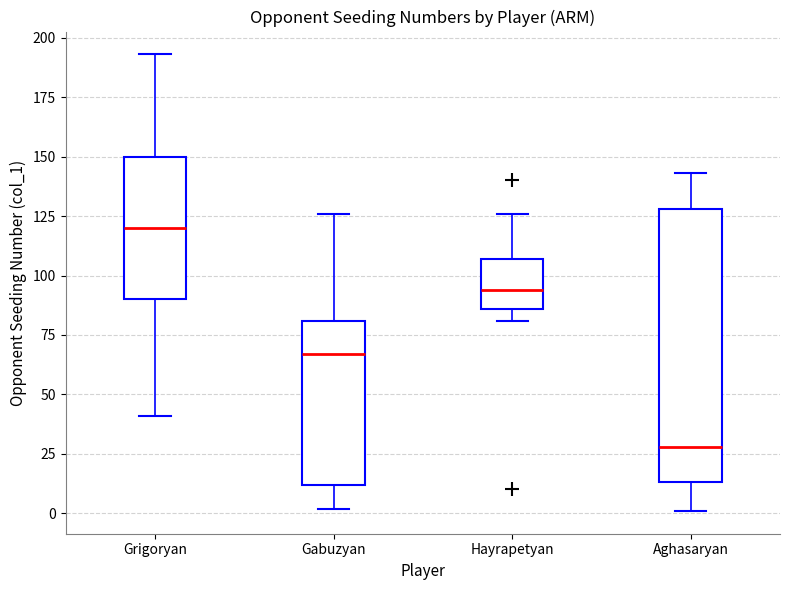

Reading left to right, read every box against the y-axis: the position of its median line, the range the box covers, and the ends of its whiskers. The values are not printed on the chart, so give them approximately, as read against the axis.

Grigoryan: median 120, box 90 to 150, whiskers 40 to 195
Gabuzyan: median 65, box 10 to 80, whiskers 0 to 125
Hayrapetyan: median 95, box 85 to 105, whiskers 80 to 125
Aghasaryan: median 30, box 15 to 130, whiskers 0 to 145